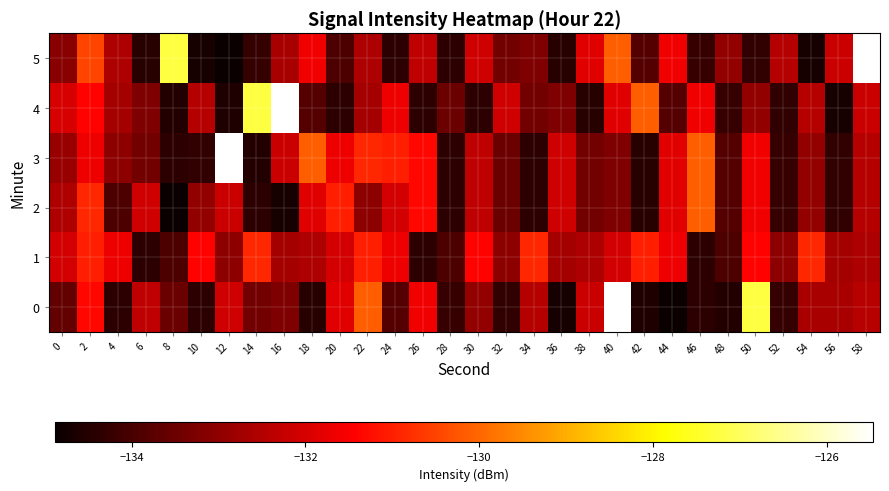

Which series changed the most between 34 and 46?

2